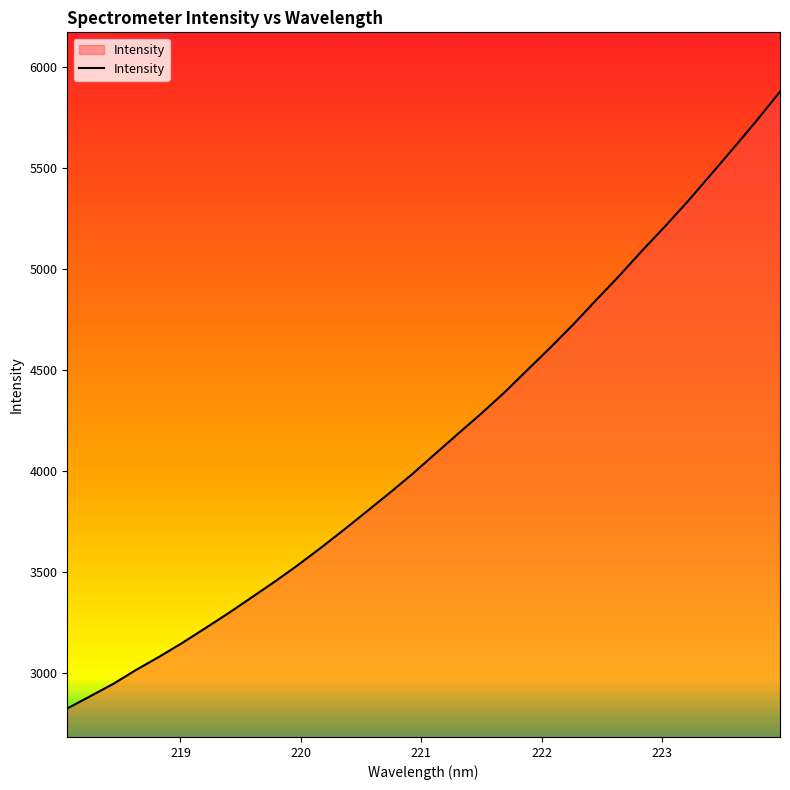

What is the maximum value shown in the chart?

5880.1